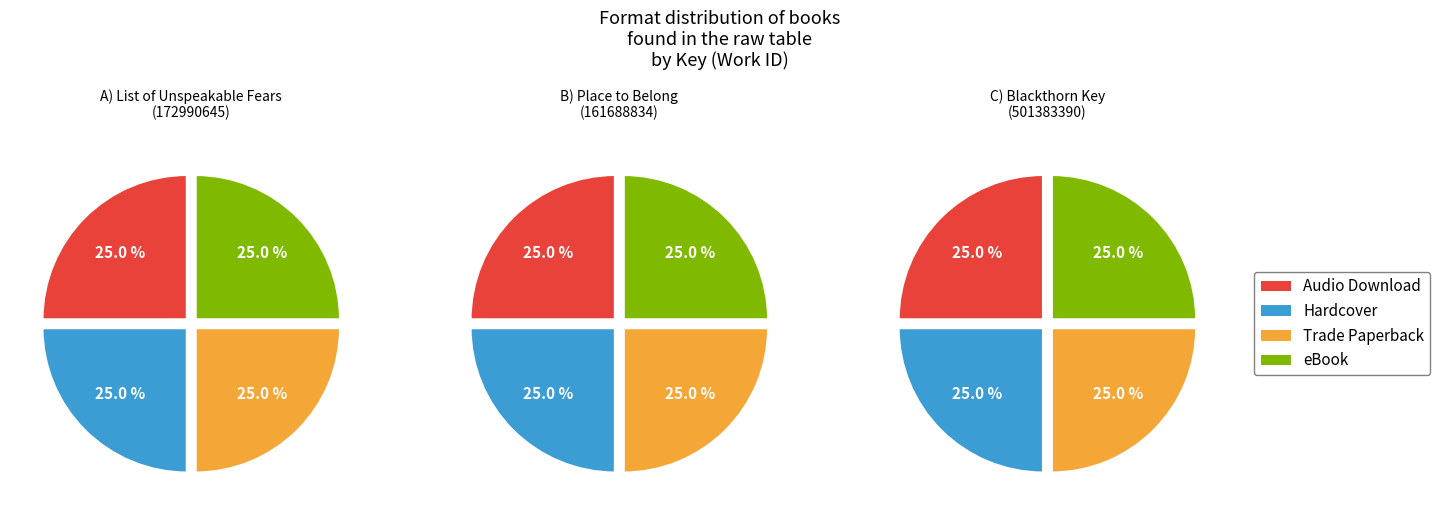

Does 3 represent more than half of the total?

No